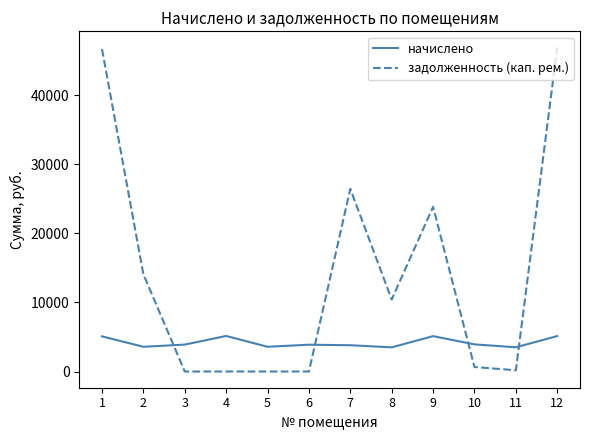

The value of задолженность (кап. рем.) at 4 is 0.0. True or false?

True